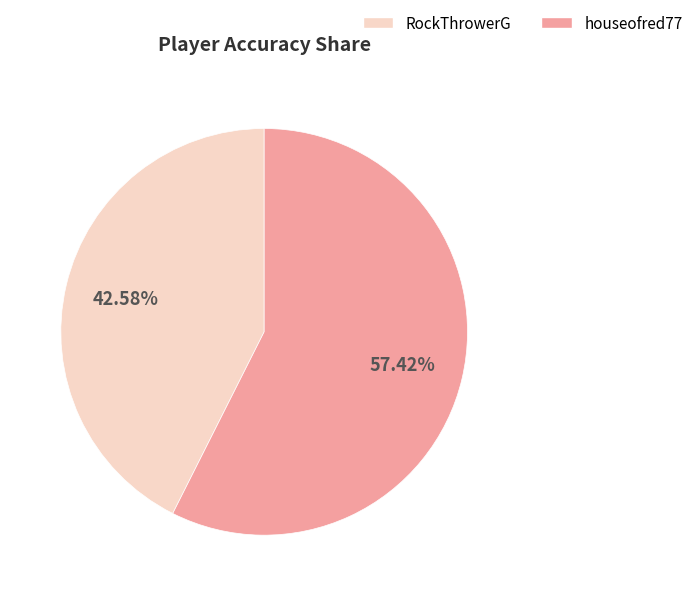

What is the ratio of the value at houseofred77 to the value at RockThrowerG?

1.3